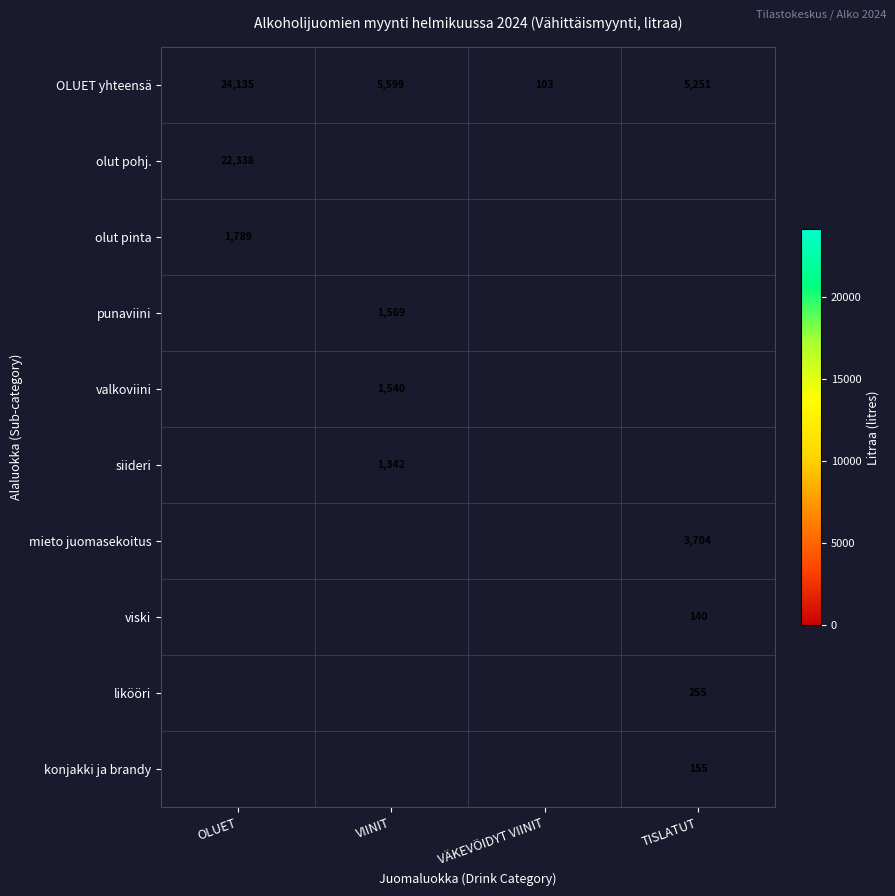

True or false: OLUET yhteensä has a value of 162.8 at VÄKEVÖIDYT VIINIT.

False